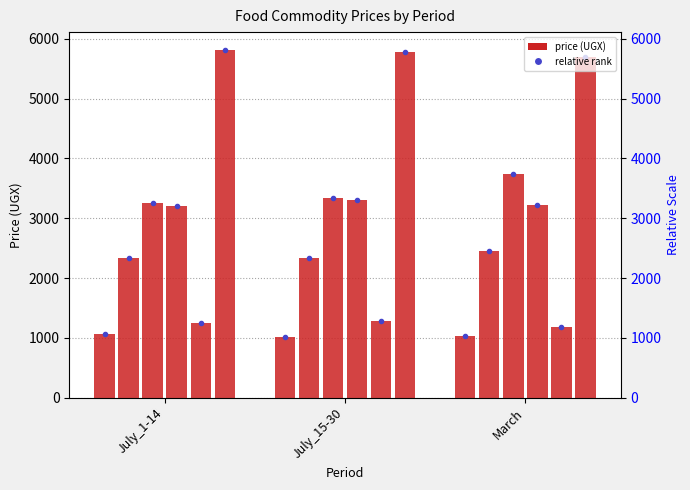

Read the price_maize_flour value at July_15-30.

2327.7